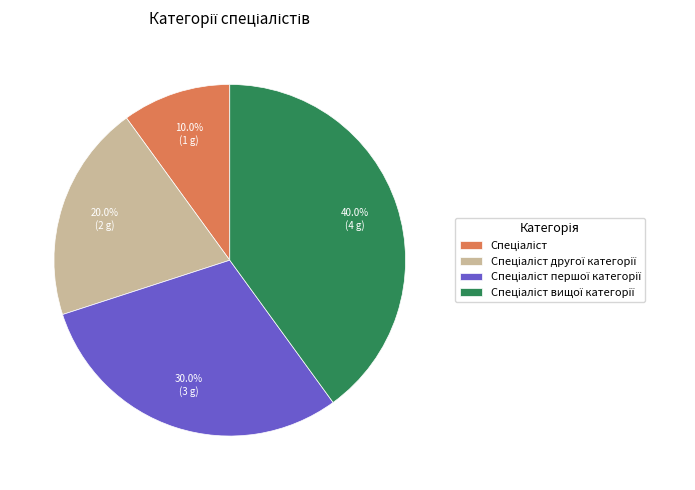

Is there a majority slice in this chart?

No